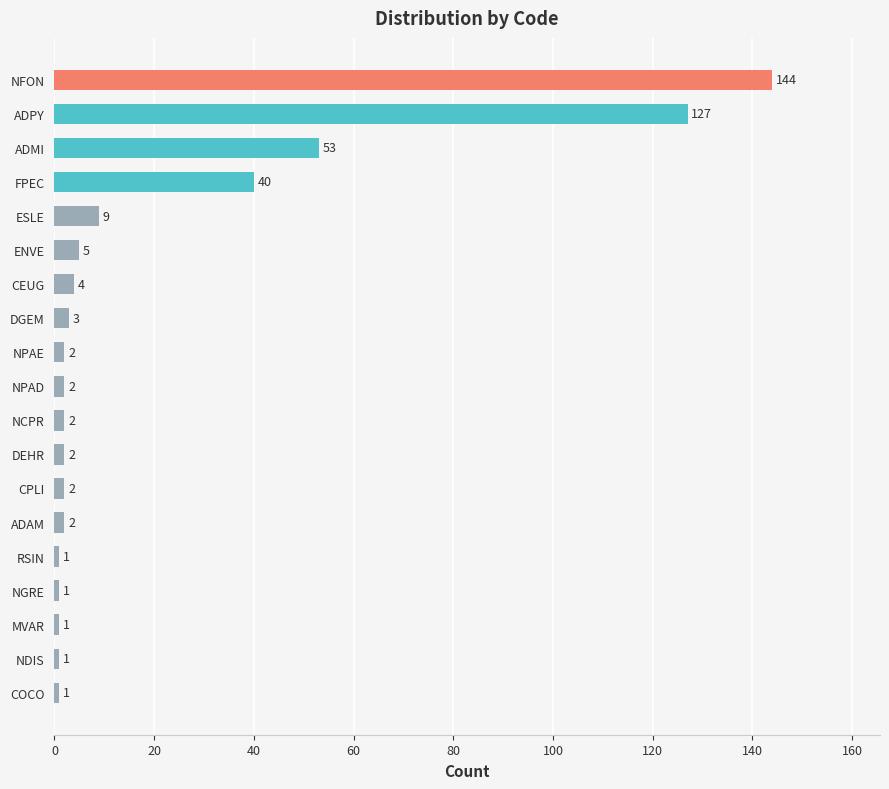

What is the greatest value displayed?

144